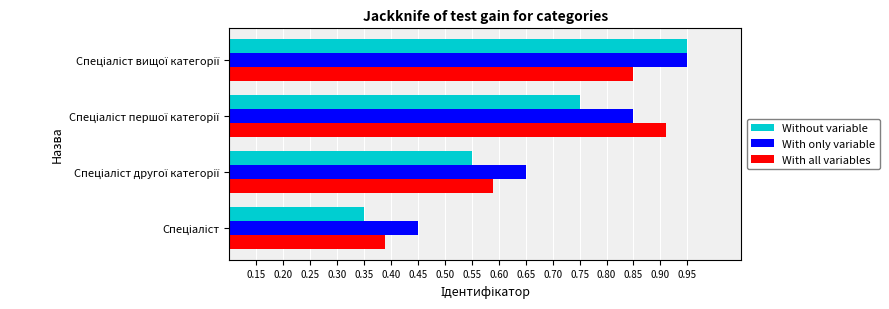

Which series has the largest total across all categories?

With only variable